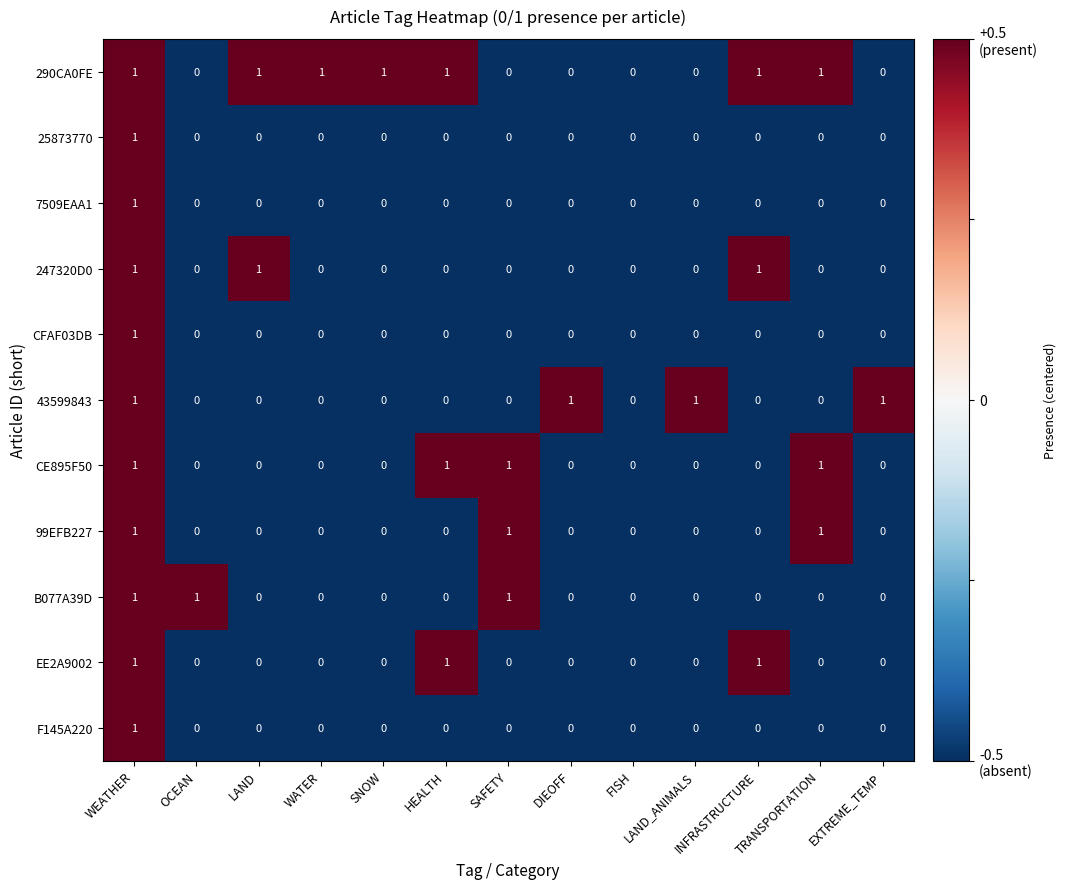

What is the difference between the highest and lowest values at EXTREME_TEMP?

1